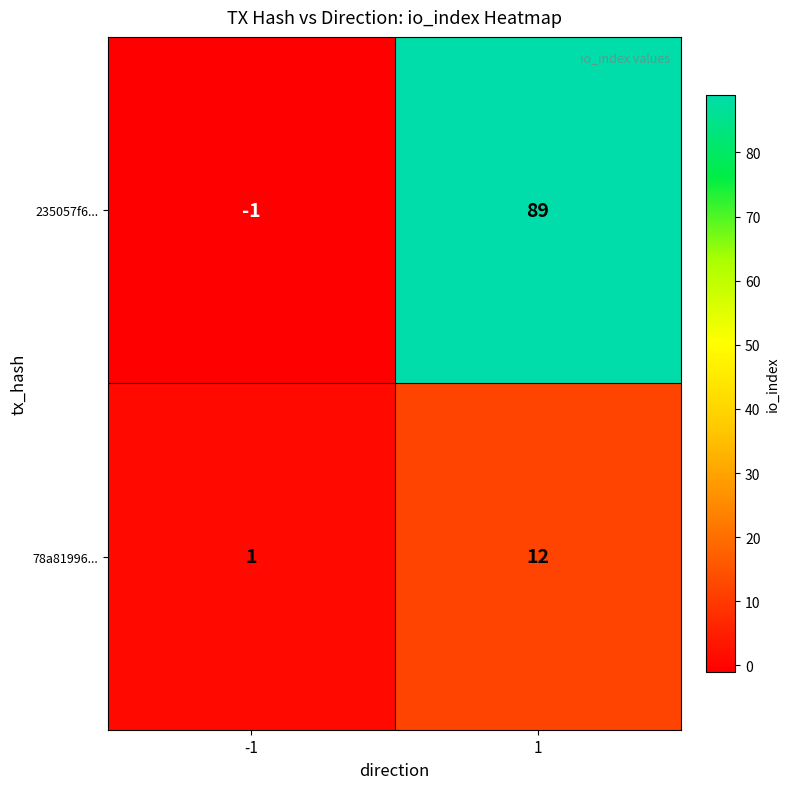

How many distinct data groups are displayed?

2